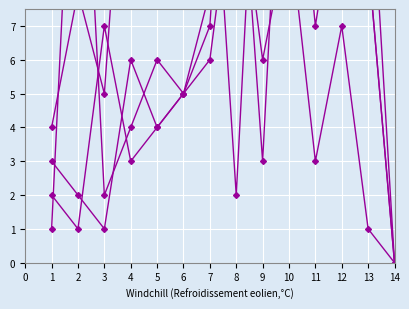

Which category has the highest value in the A_col15 series?

8